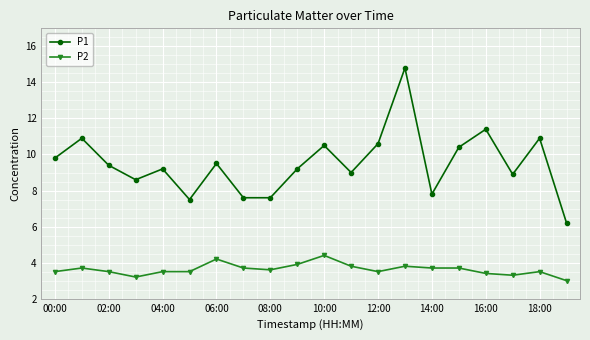

Which series has the widest spread of values?

P1